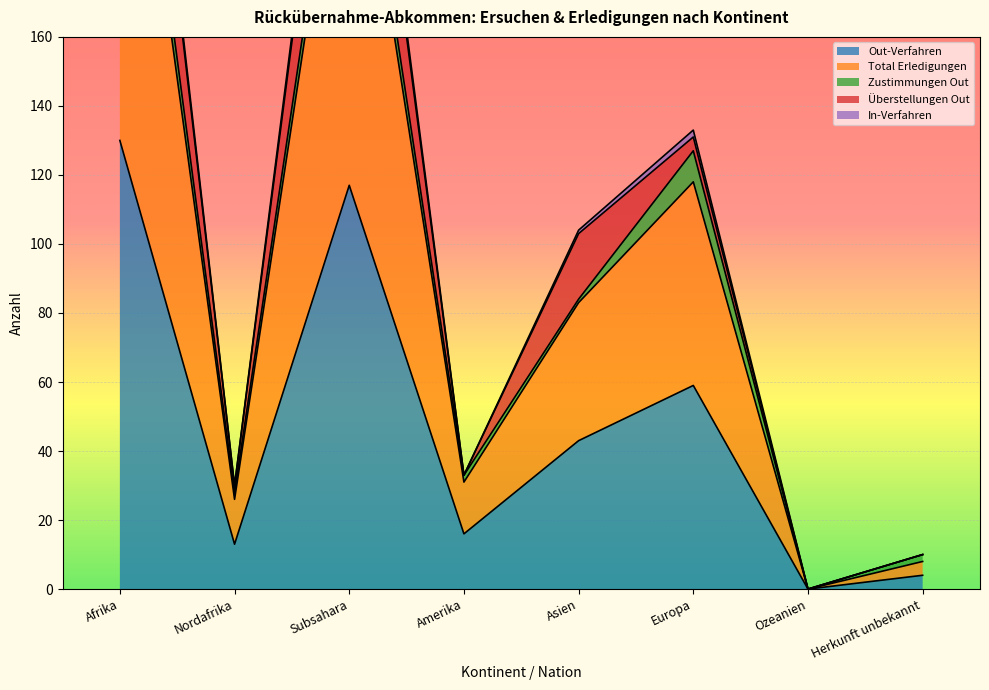

The value of Out-Verfahren at Amerika is 5. True or false?

False